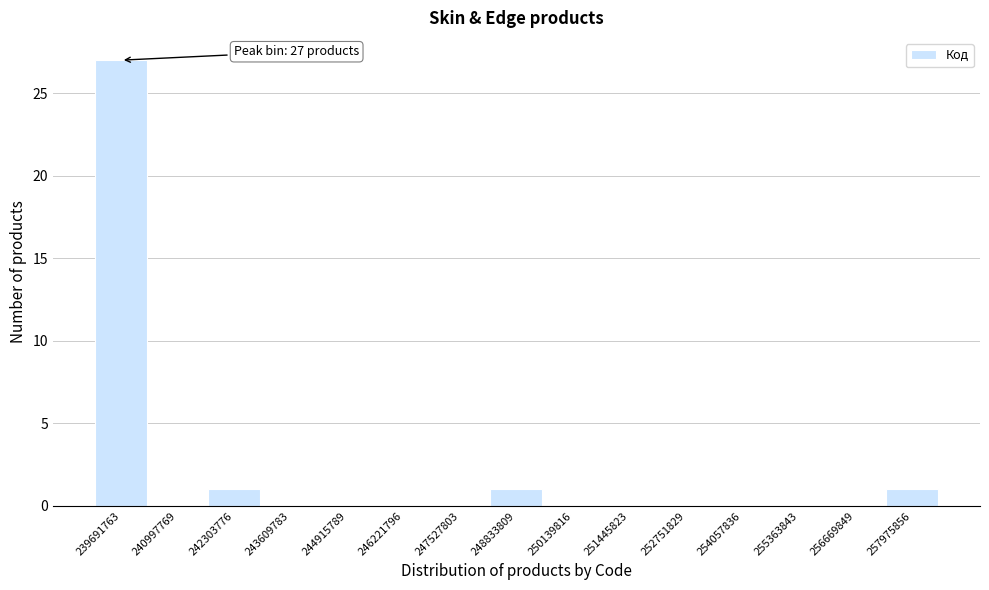

Reading right to left, what are all the values shown in this chart?

257975856=1	256669849=0	255363843=0	254057836=0	252751829=0	251445823=0	250139816=0	248833809=1	247527803=0	246221796=0	244915789=0	243609783=0	242303776=1	240997769=0	239691763=27